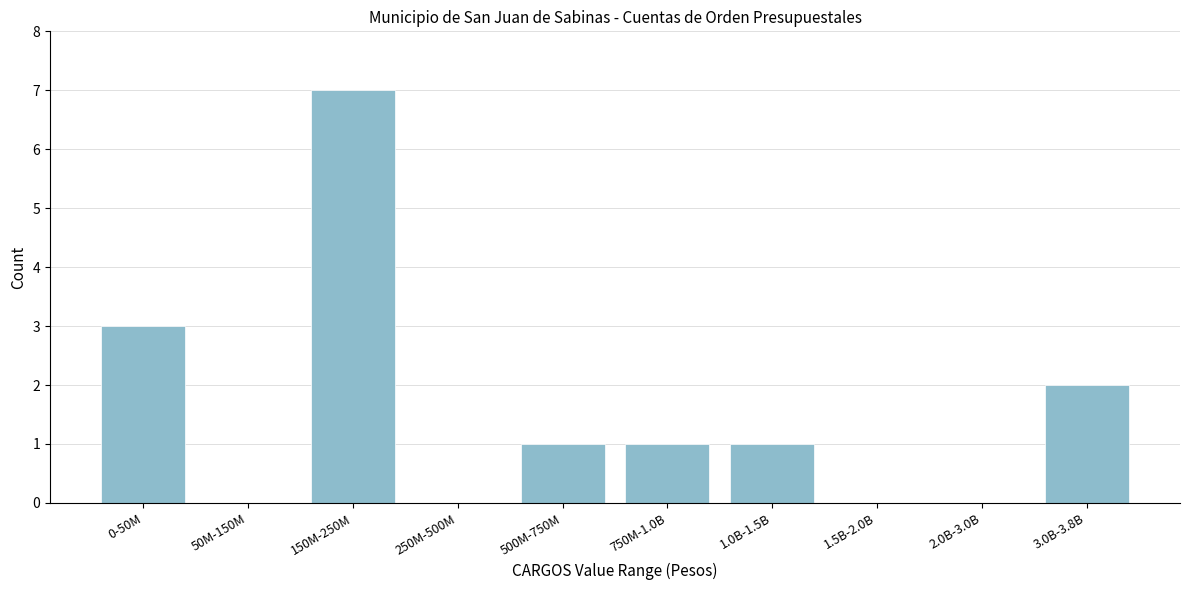

Reading left to right, what are all the values shown in this chart?

0-50M=3	50M-150M=0	150M-250M=7	250M-500M=0	500M-750M=1	750M-1.0B=1	1.0B-1.5B=1	1.5B-2.0B=0	2.0B-3.0B=0	3.0B-3.8B=2